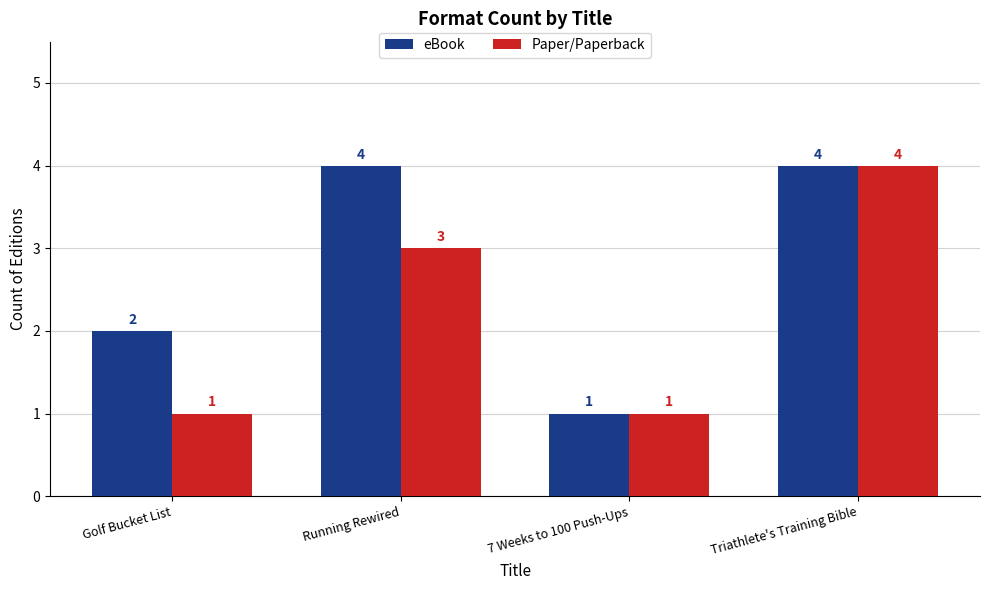

Reading left to right, transcribe all the data shown in this chart.

eBook: 2	4	1	4
Paper/Paperback: 1	3	1	4